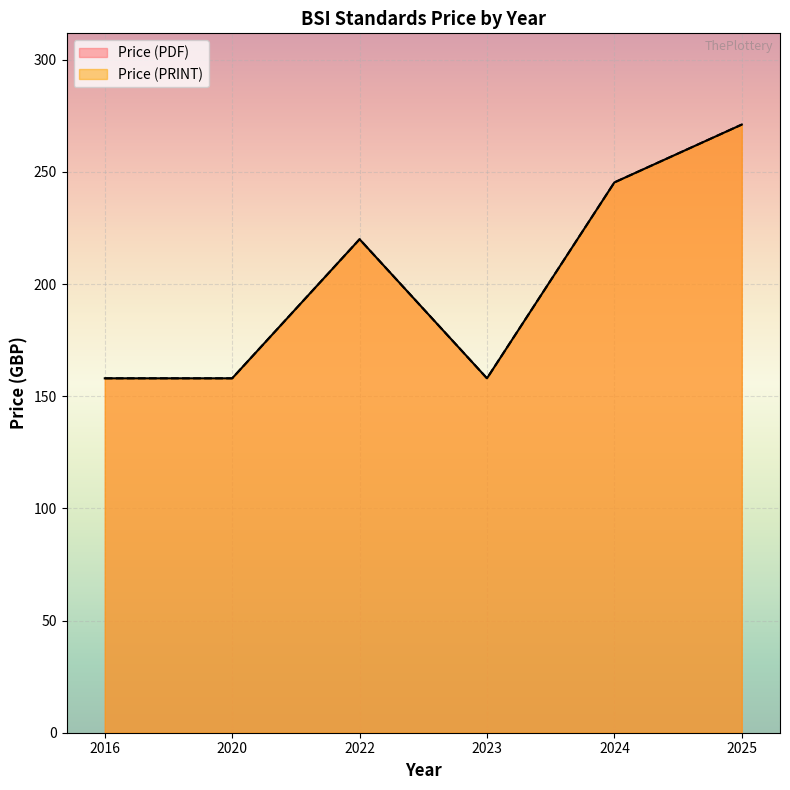

Rank the series by their maximum value, from highest to lowest.

Price (PDF), Price (PRINT)